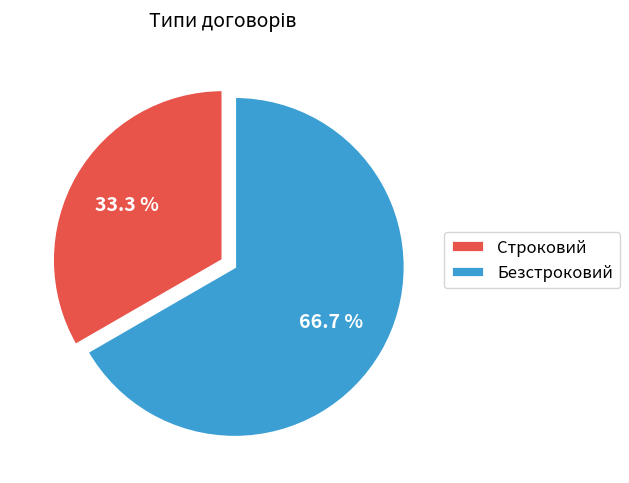

What is the smallest slice in the pie chart?

Строковий